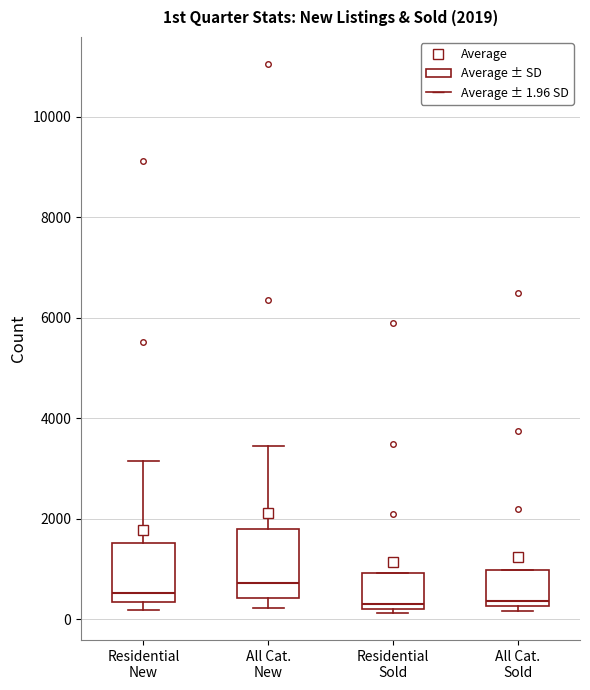

Which box has the highest median line?

All Cat. New